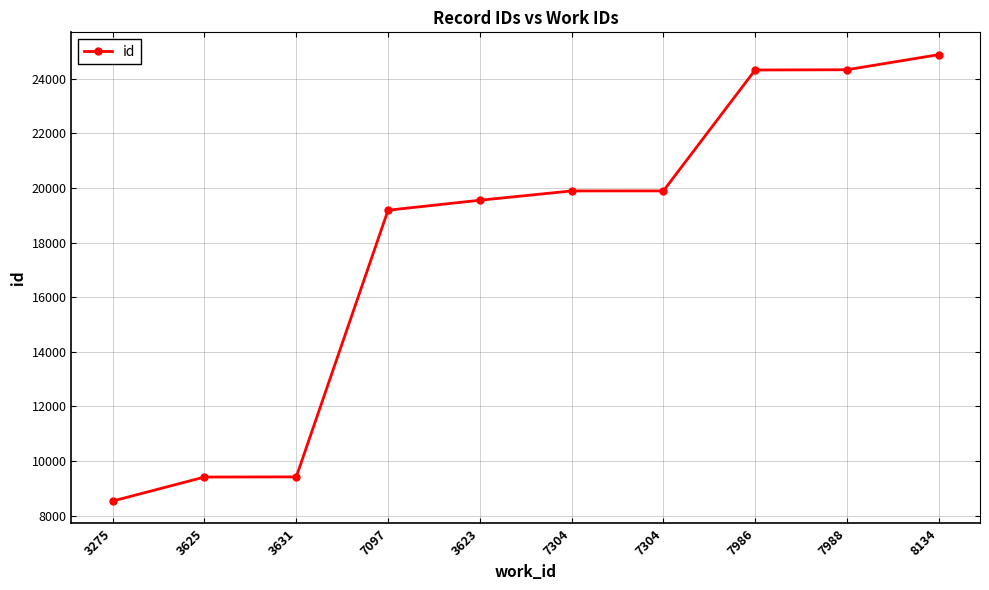

How many distinct data groups are displayed?

1